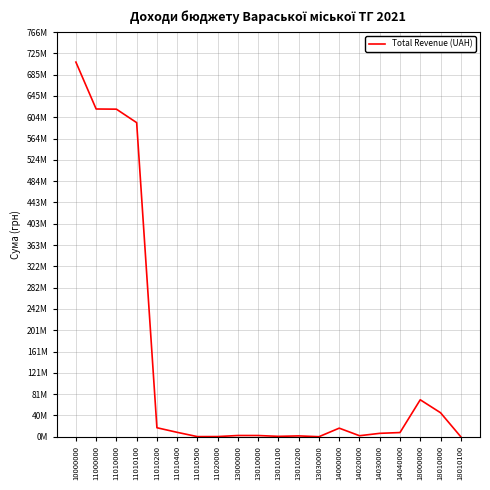

Does the chart have visible grid lines?

Yes